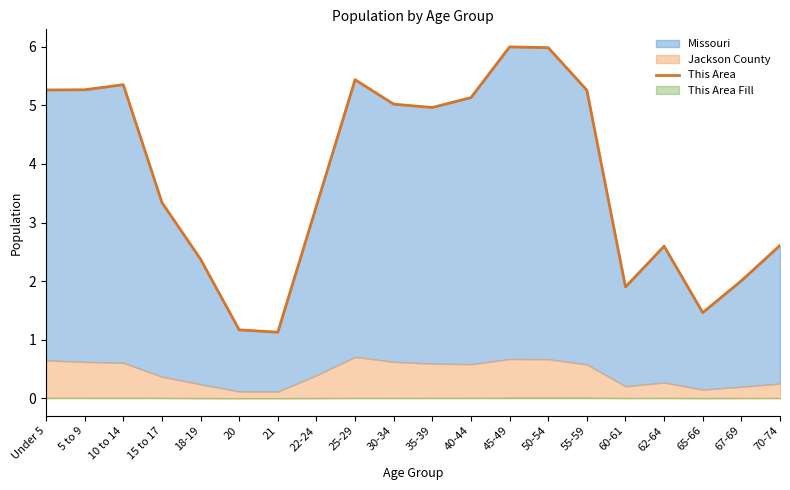

At which label does the data first exceed 4?

Under 5